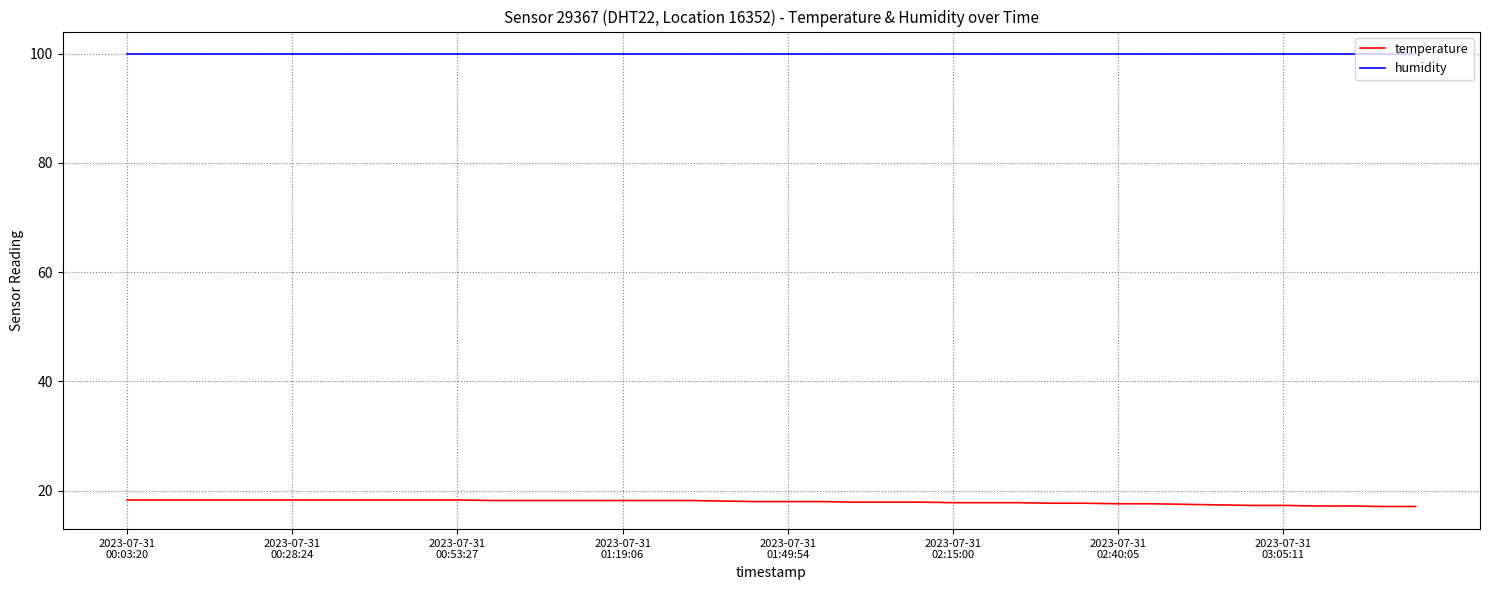

List the series in order of their peak value, lowest first.

temperature, humidity